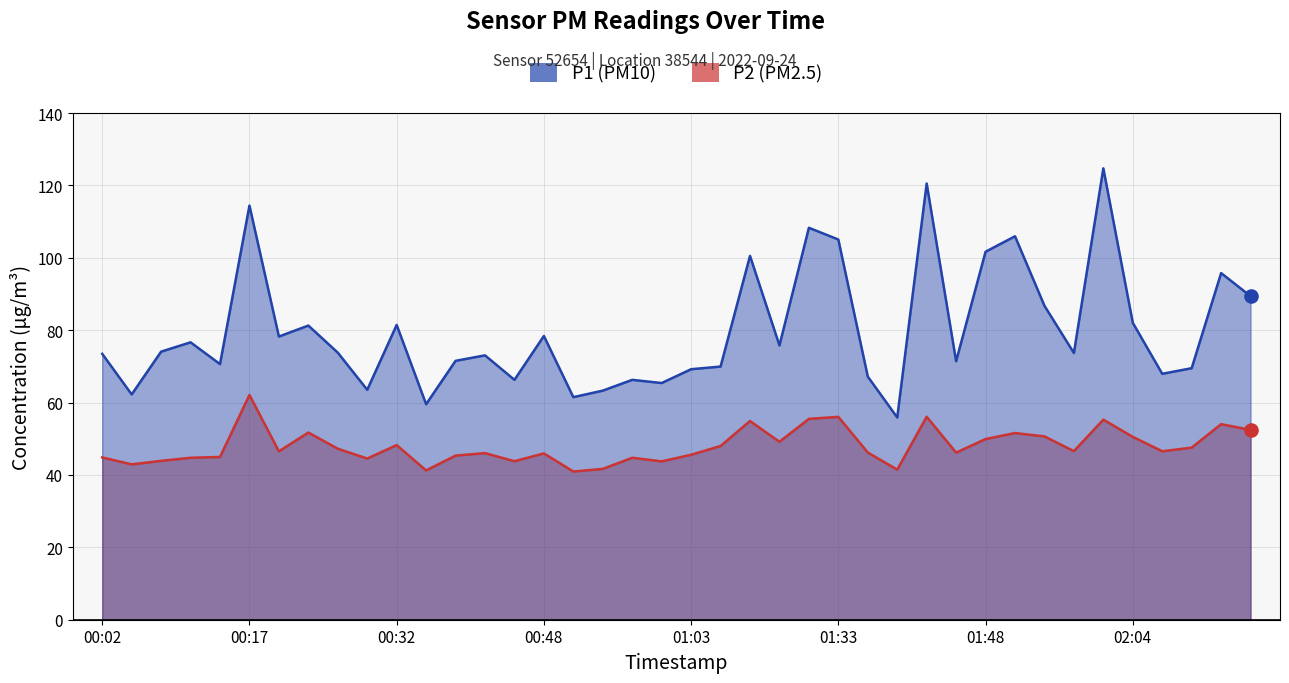

At how many categories does at least one series exceed 74?

19